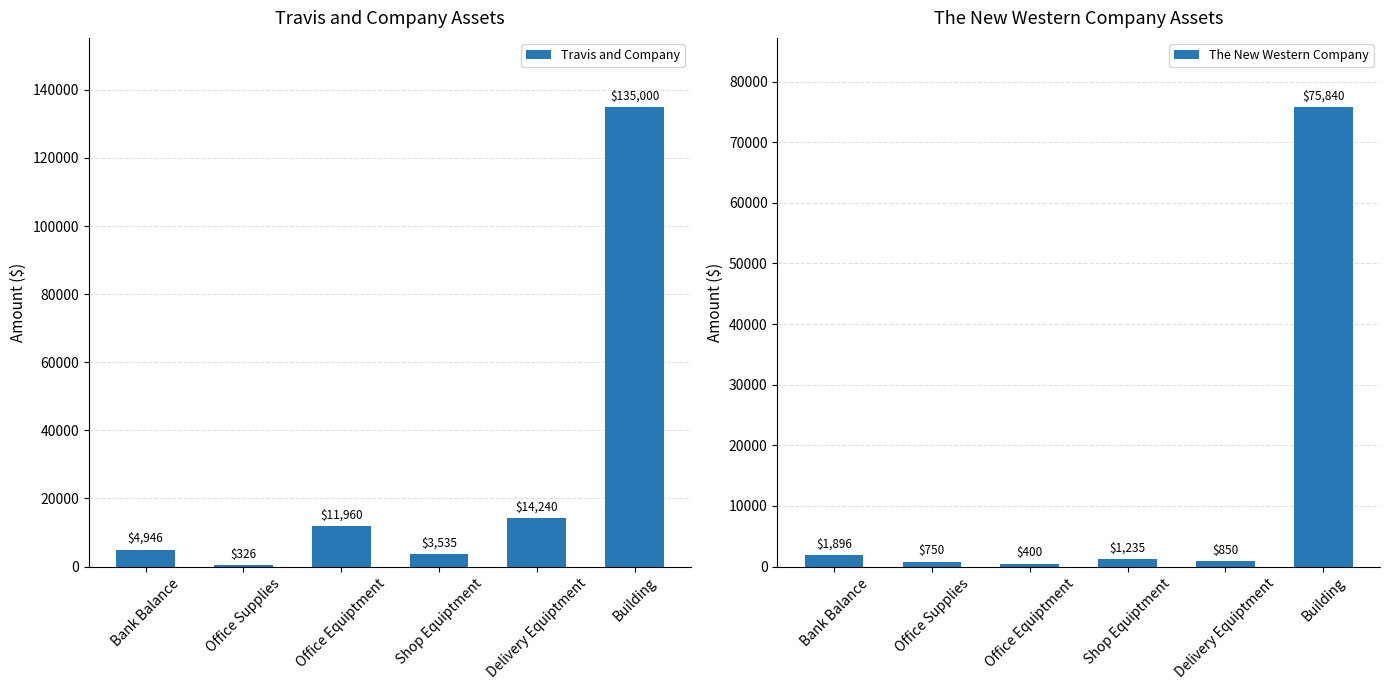

At which label does The New Western Company first exceed 1235?

Bank Balance